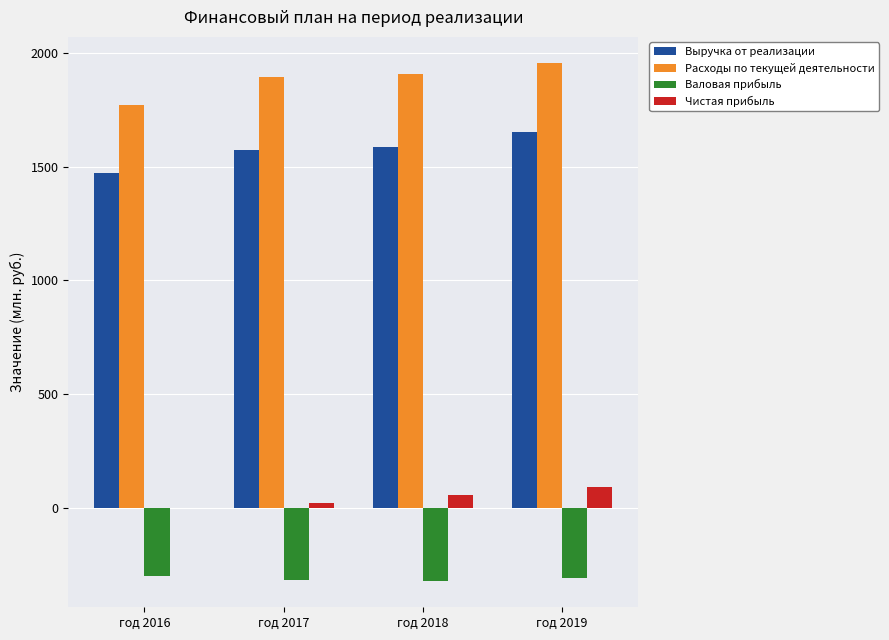

True or false: Выручка от реализации has a value of 1573.4 at год 2017.

True